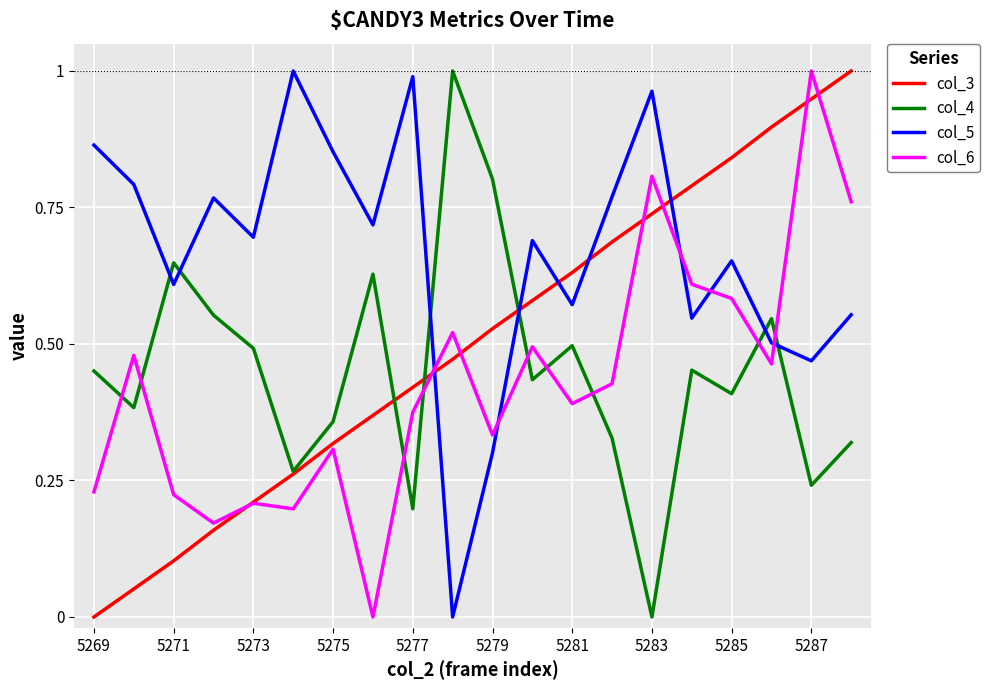

Which series has the largest total across all categories?

col_5